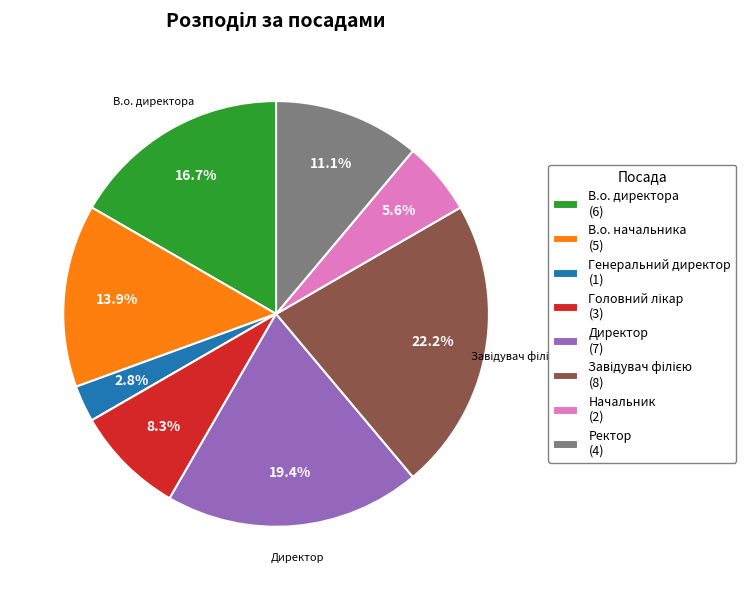

To the nearest percent, what is the difference between the Директор and В.о. директора slice percentages?

3%